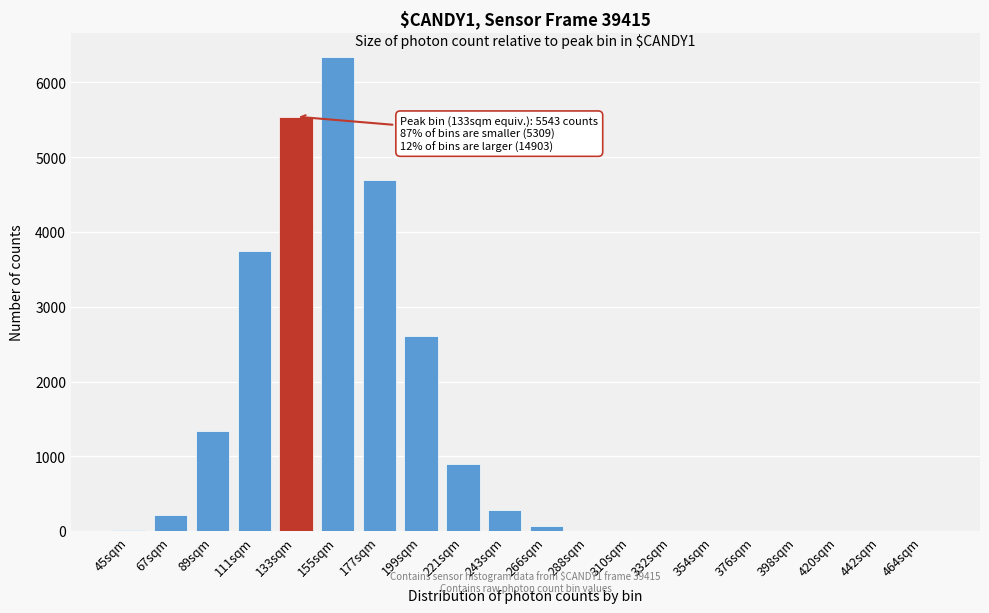

Which has a higher value, 67sqm or 310sqm?

67sqm